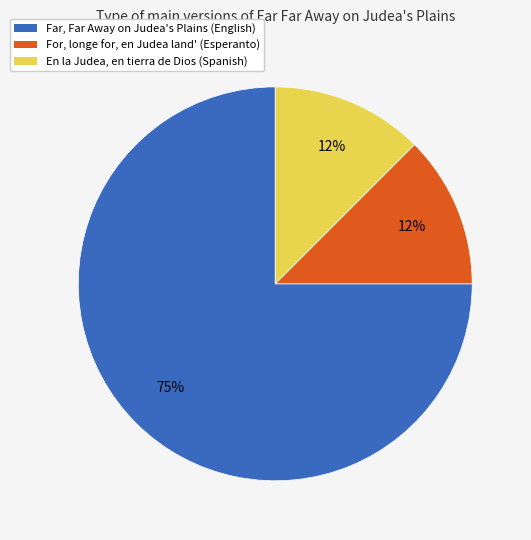

Is there any slice that represents more than half of the pie?

Yes